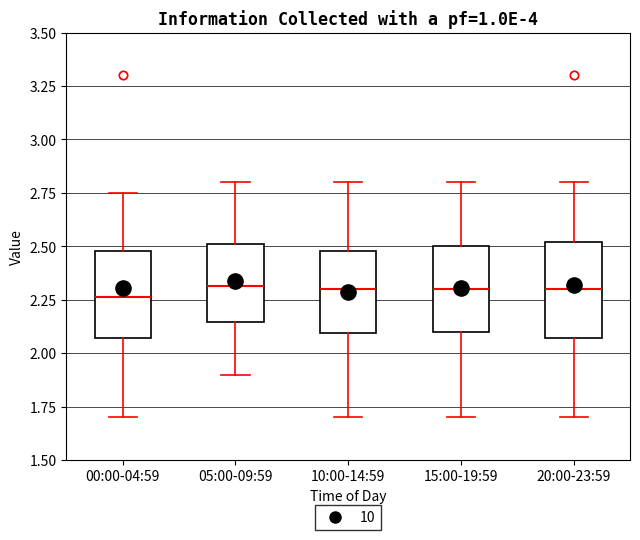

Where does the median line of the box for 20:00-23:59 sit on the y-axis? The values are not printed on the chart, so give them approximately, as read against the axis.

2.30